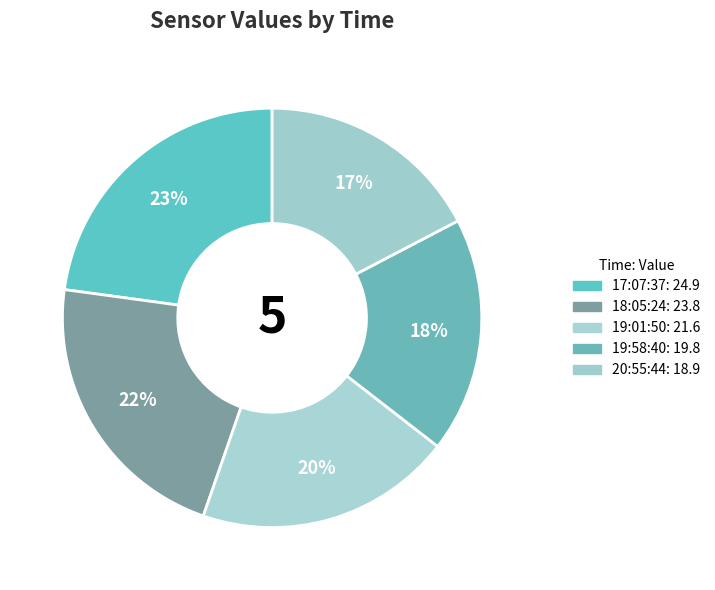

How many segments does this pie chart have?

5